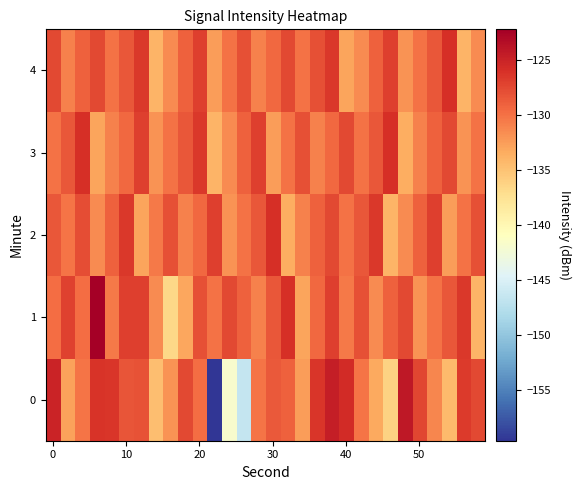

Reading left to right, extract all data points from this chart.

0: -125.2	-132.9	-130.2	-126.2	-126.3	-128.2	-128.2	-134.7	-132.0	-127.6	-129.8	-159.7	-141.9	-146.5	-130.2	-128.5	-129.0	-132.6	-126.5	-124.7	-125.7	-130.1	-133.3	-136.2	-124.2	-127.4	-131.3	-134.4	-126.7	-127.6
1: -129.8	-127.2	-129.7	-122.2	-130.5	-127.0	-127.0	-131.6	-136.7	-133.1	-128.0	-130.0	-127.5	-129.0	-131.0	-128.5	-126.0	-133.0	-129.5	-127.0	-130.5	-128.0	-131.5	-129.0	-127.5	-132.0	-130.0	-128.5	-126.5	-134.0
2: -128.5	-130.2	-127.8	-131.5	-129.0	-126.5	-133.0	-130.5	-128.0	-131.0	-129.5	-127.0	-132.0	-130.0	-128.5	-126.0	-133.5	-131.0	-129.0	-127.5	-130.0	-128.5	-126.5	-134.0	-131.5	-129.0	-127.0	-132.5	-130.0	-128.0
3: -130.0	-128.5	-126.0	-133.0	-131.0	-129.5	-127.0	-132.0	-130.0	-128.5	-126.5	-134.0	-131.5	-129.0	-127.0	-132.5	-130.0	-128.0	-131.0	-129.5	-127.5	-130.0	-128.5	-126.0	-133.5	-131.0	-129.0	-127.5	-132.0	-130.0
4: -127.5	-131.0	-129.0	-127.5	-130.0	-128.5	-126.5	-134.0	-131.5	-129.0	-127.0	-132.5	-130.0	-128.0	-131.0	-129.5	-127.5	-130.0	-128.0	-126.5	-133.0	-131.5	-129.0	-127.0	-132.0	-130.0	-128.5	-126.0	-134.0	-131.5